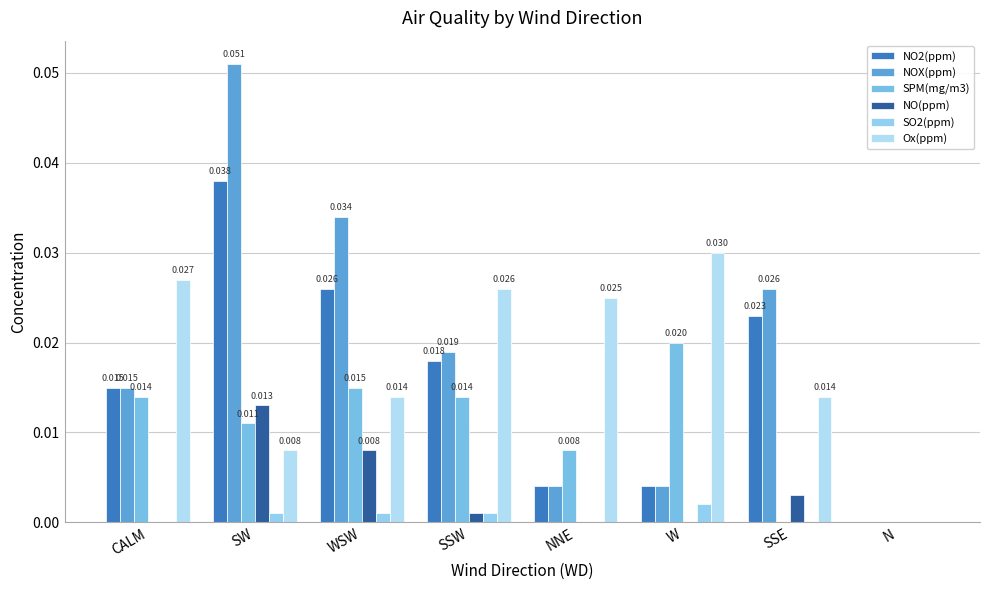

Which series has the widest spread of values?

NOX(ppm)